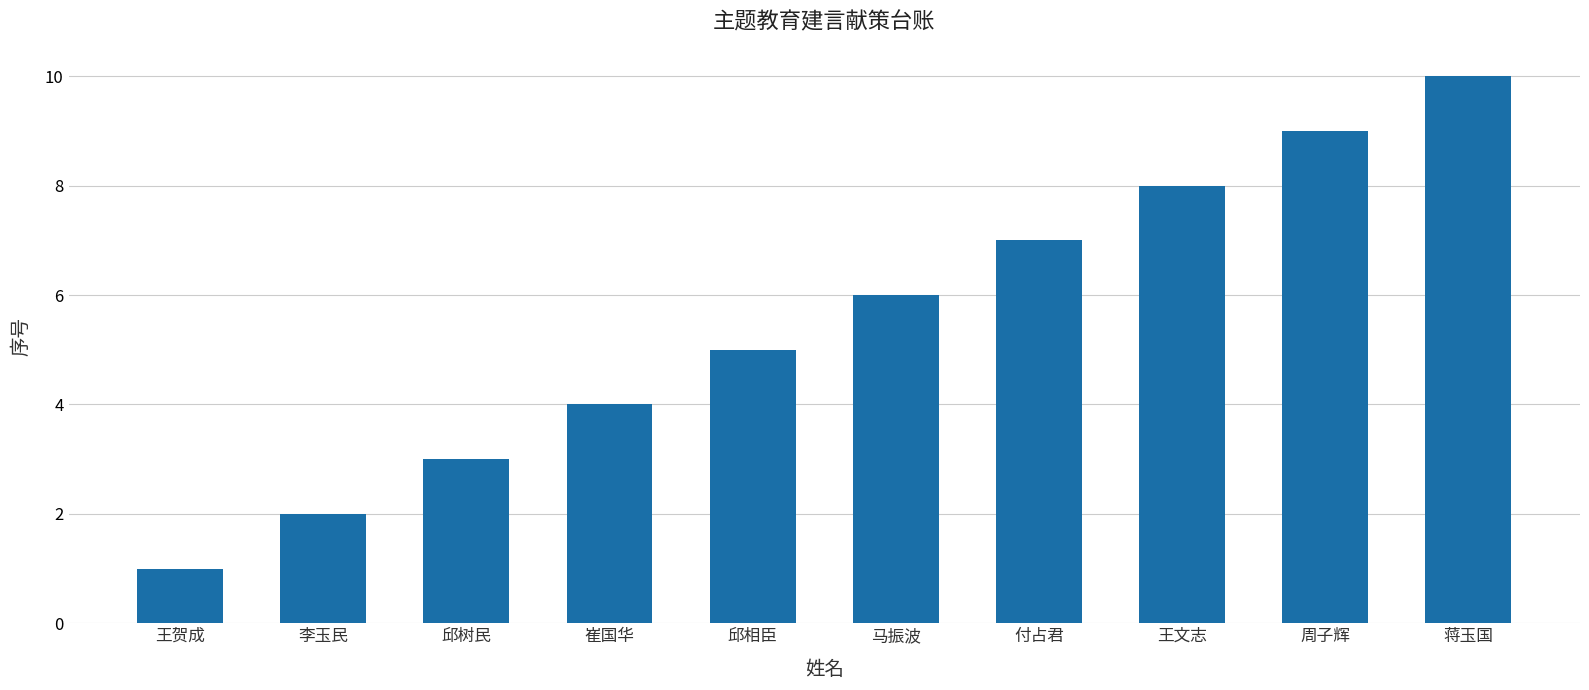

How many values are below 6?

5